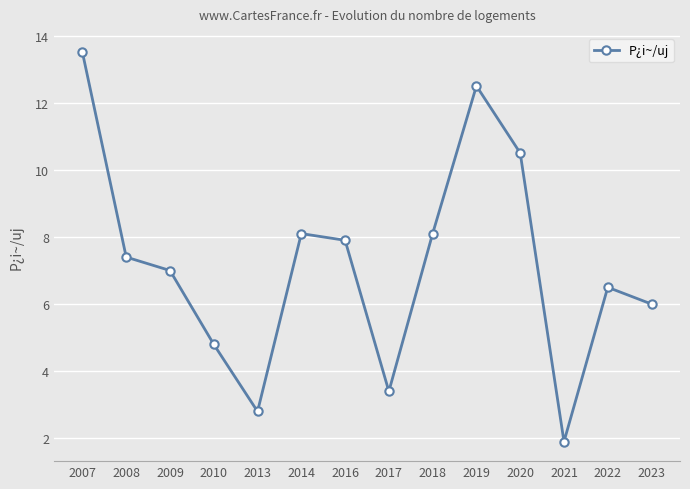

What is the difference between the maximum and second lowest values?

10.7